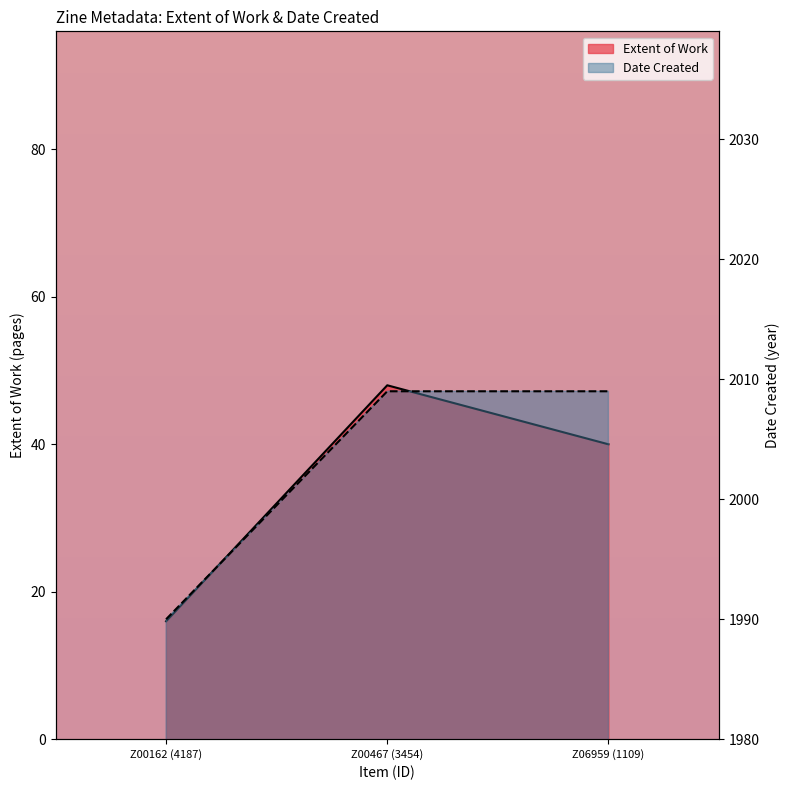

How many Extent of Work values are between 16 and 48?

3